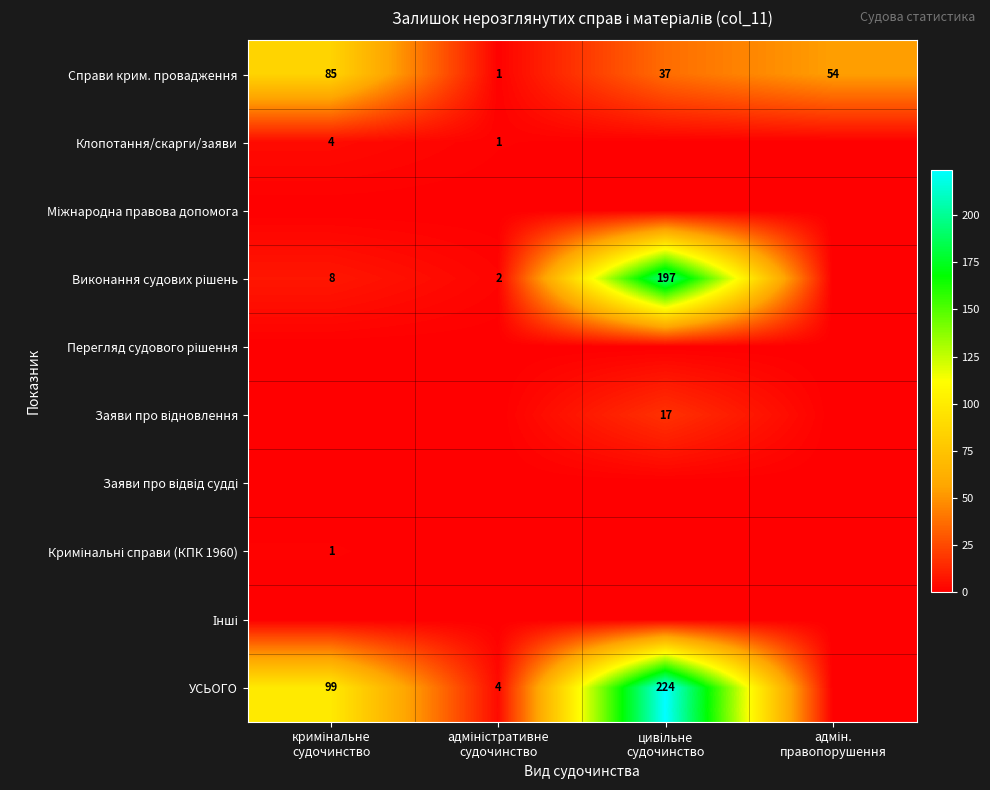

How many categories are shown in the chart?

4